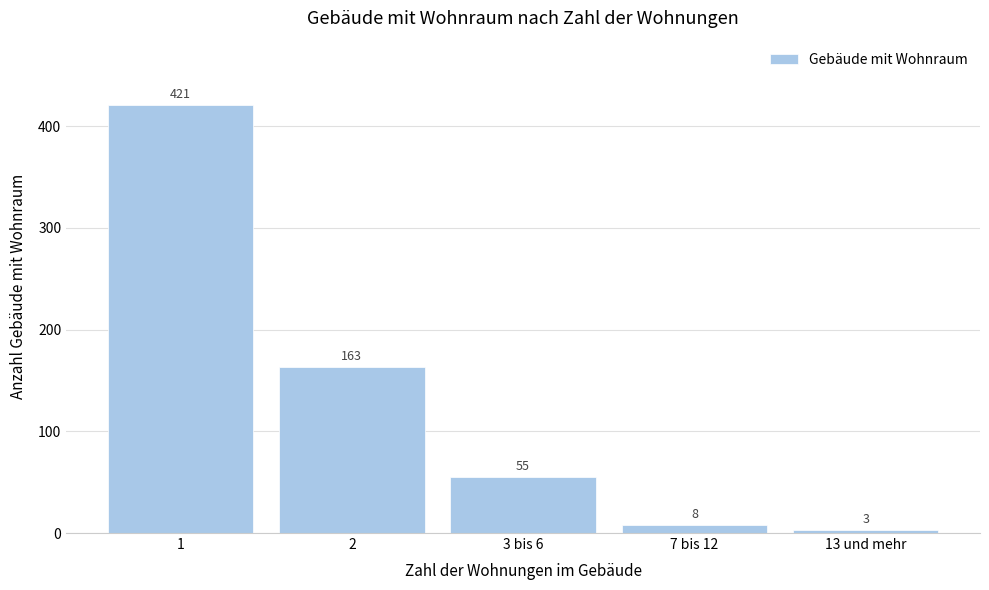

Reading left to right, what are all the values shown in this chart?

421	163	55	8	3